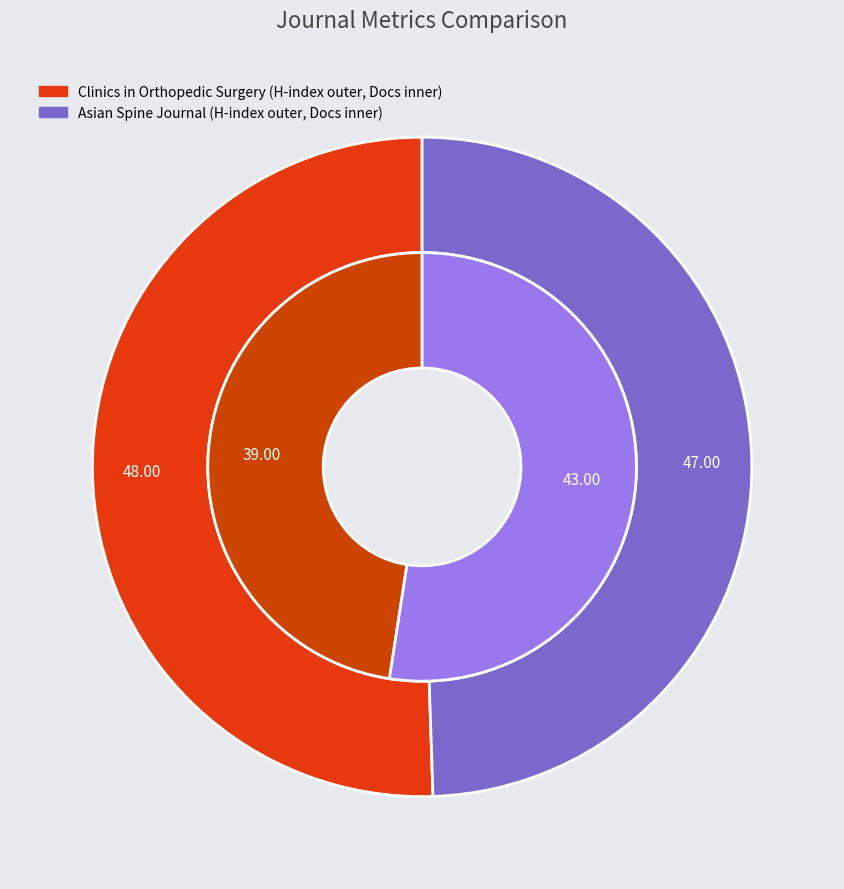

Do Asian Spine Journal and Clinics in Orthopedic Surgery together represent more than half of the pie?

Yes